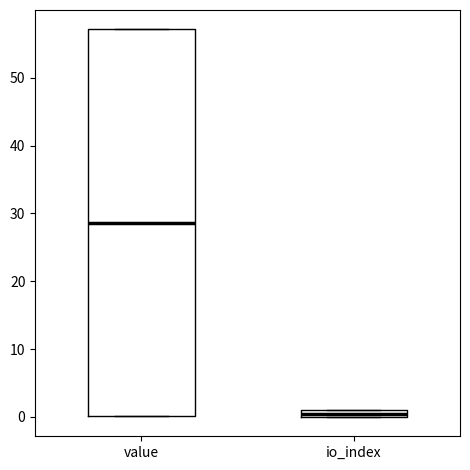

Which box is the tallest, from its lower edge to its upper edge?

value